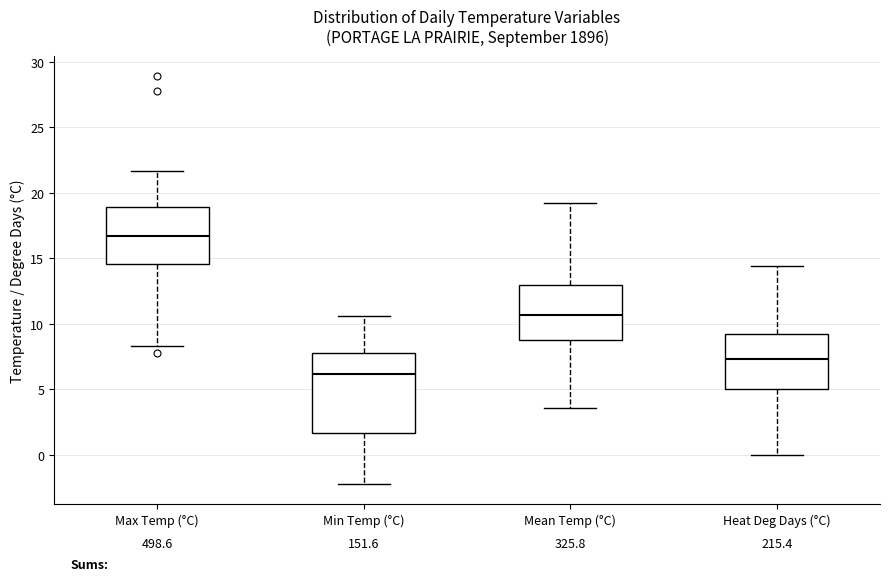

Where does the median line of the box for Heat Deg Days (°C) sit on the y-axis? The values are not printed on the chart, so give them approximately, as read against the axis.

7.5